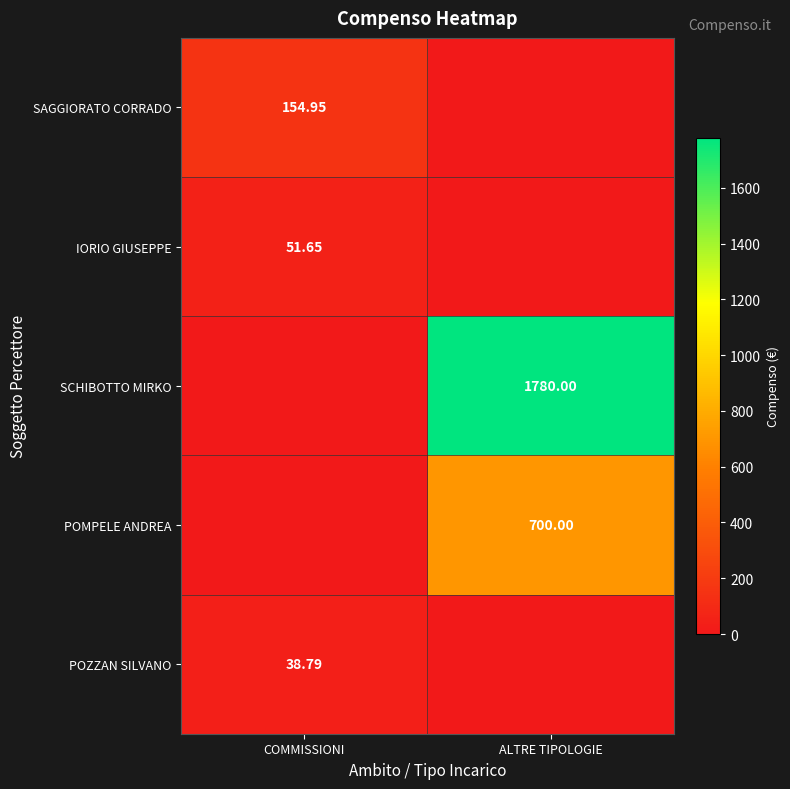

Rank the series at COMMISSIONI from lowest to highest value.

SCHIBOTTO MIRKO, POMPELE ANDREA, POZZAN SILVANO, IORIO GIUSEPPE, SAGGIORATO CORRADO